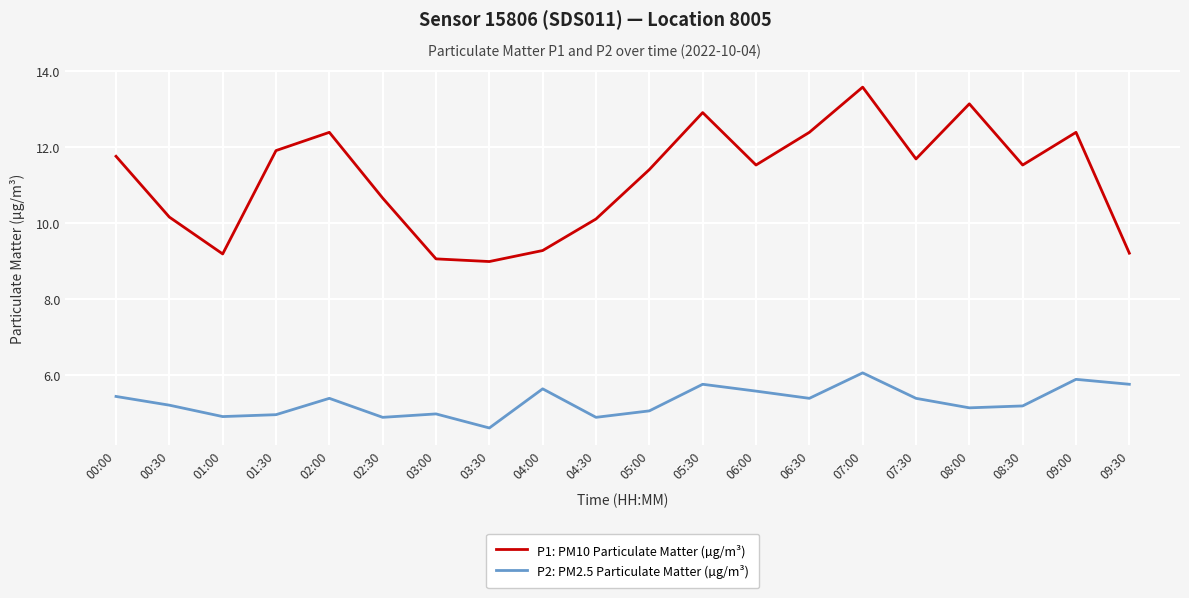

What position from the right is 02:00?

16